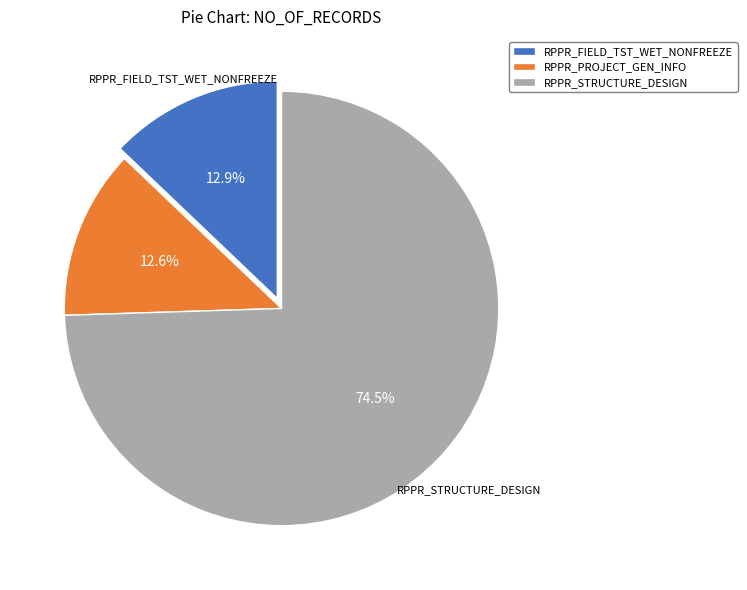

What is the ratio of the value at RPPR_FIELD_TST_WET_NONFREEZE to the value at RPPR_PROJECT_GEN_INFO?

1.0